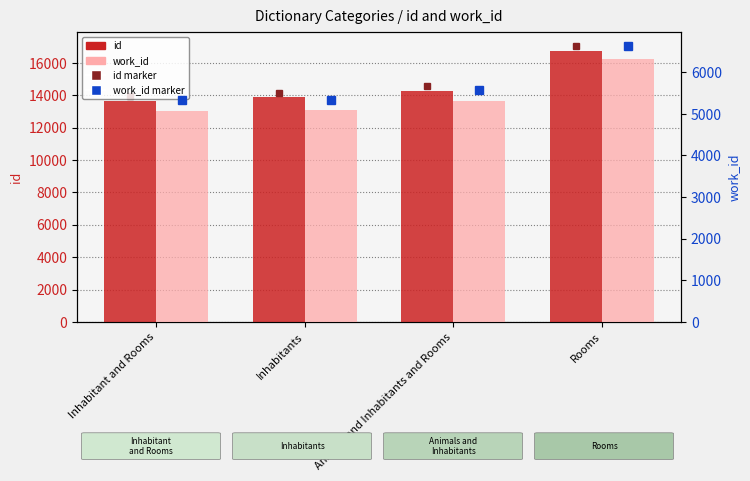

True or false: work_id has a value of 5088 at Inhabitants.

True